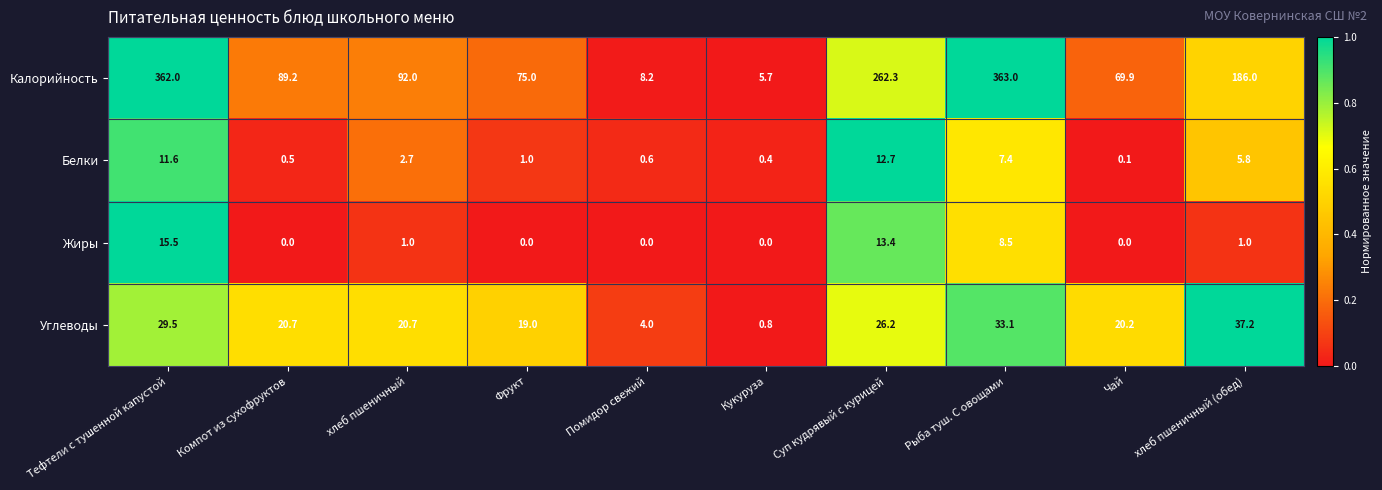

Rank the series by their maximum value, from lowest to highest.

Белки, Жиры, Углеводы, Калорийность